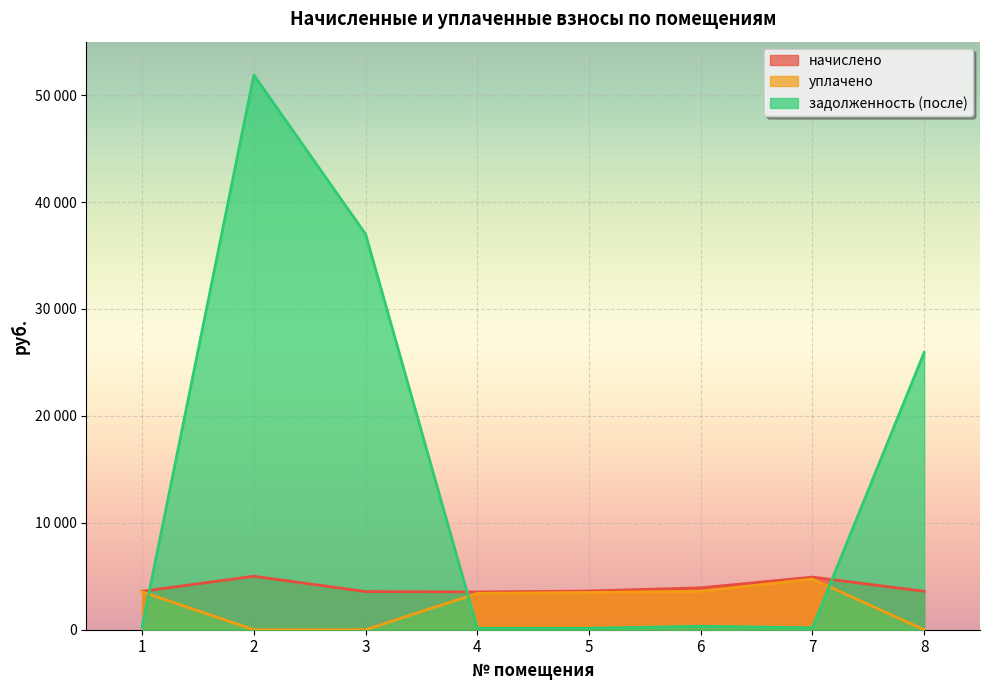

Reading left to right, what are all the values shown in this chart?

начислено: 3594.6	5002.0	3567.7	3531.8	3621.5	3917.3	4921.2	3594.6
уплачено: 3544.1	0.0	0.0	3399.8	3486.1	3591.5	4737.2	0.0
задолженность (после): 299.6	51875.1	37000.6	132.0	135.4	326.5	183.9	25925.2